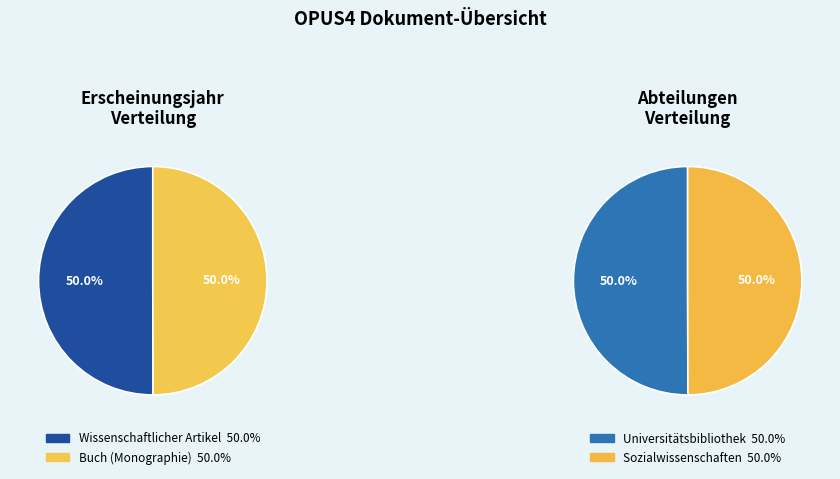

How many slices are in this pie chart?

2